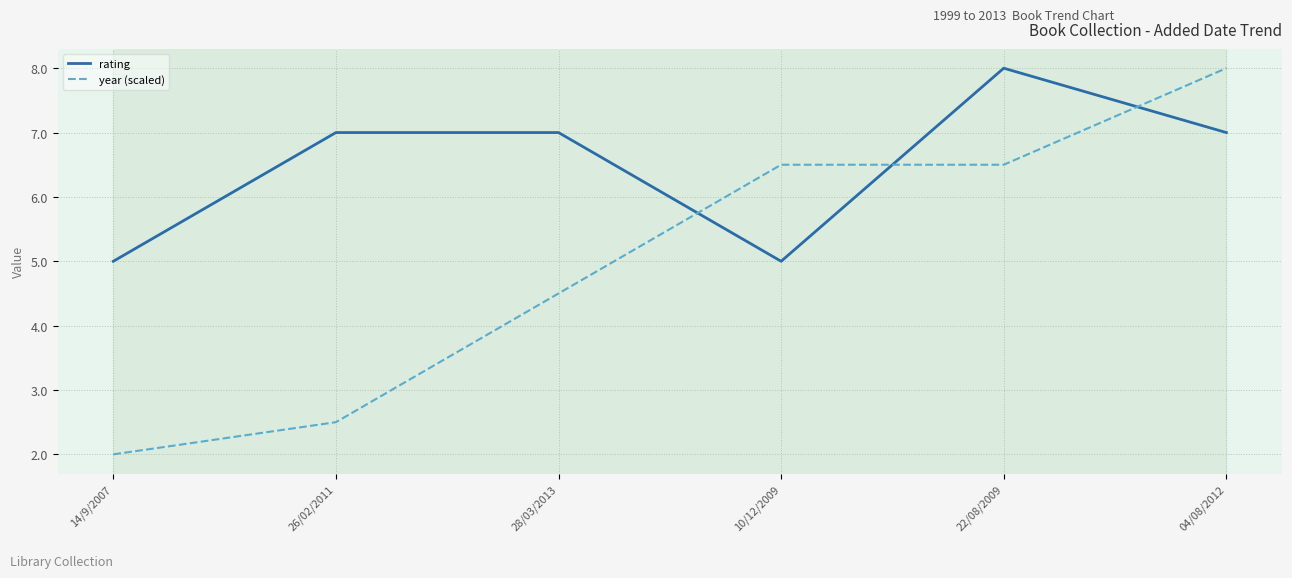

What is the minimum value shown in the chart?

2.0